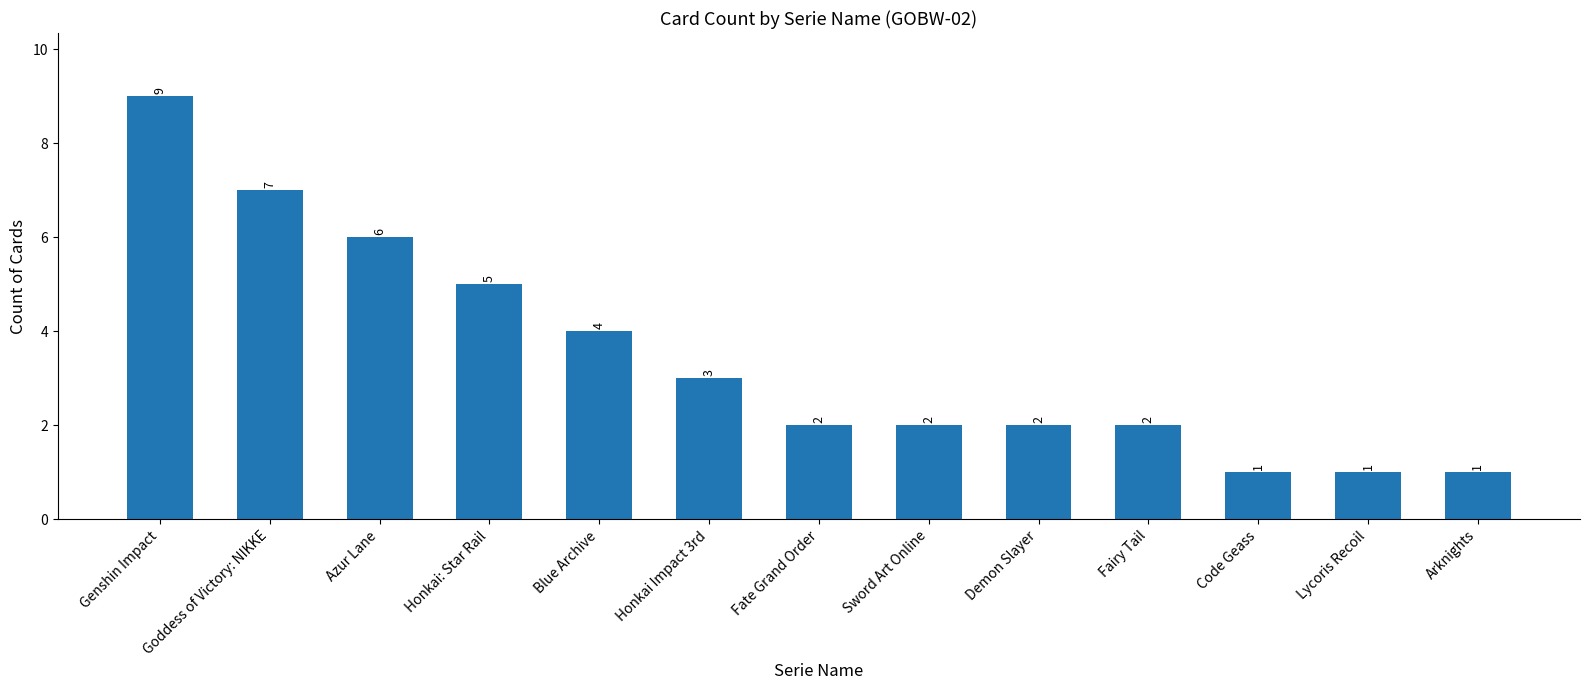

What is the change in value from Fairy Tail to Lycoris Recoil?

-1